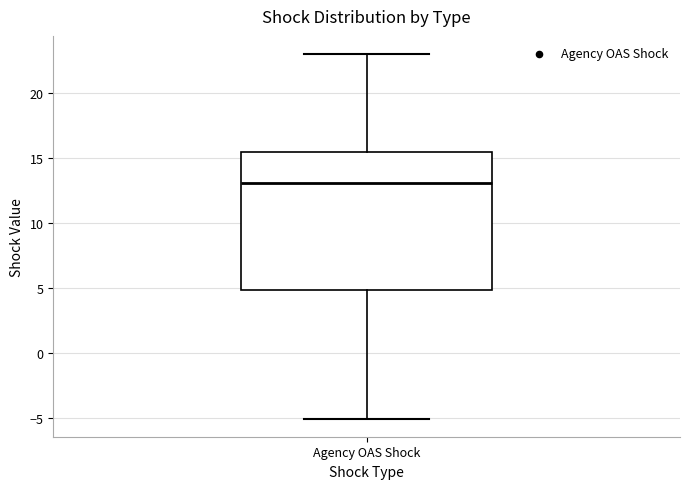

Where does the upper whisker of the box for Agency OAS Shock end on the y-axis? The values are not printed on the chart, so give them approximately, as read against the axis.

23.0